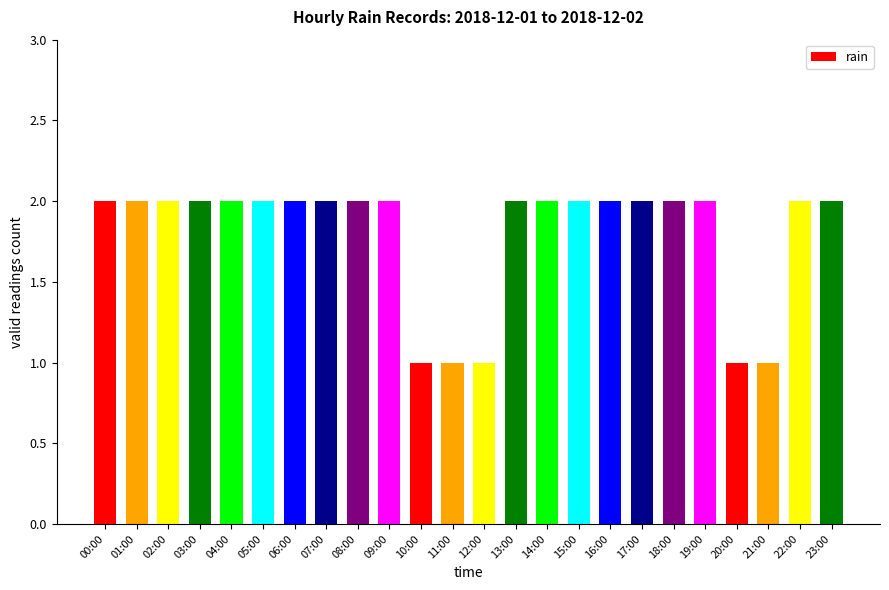

What is the sum of all values?

43